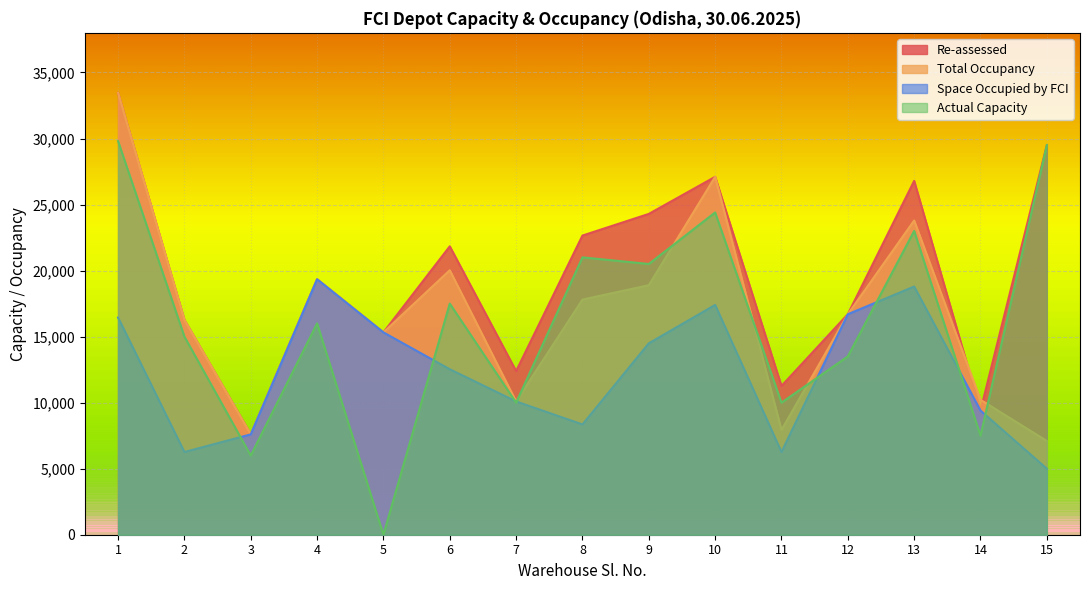

Where is Space Occupied by FCI nearest to the value 12171?

6